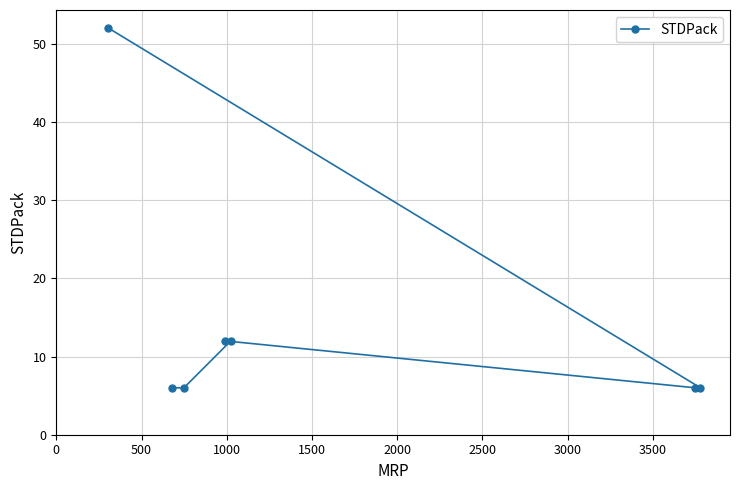

What is the average value?

14